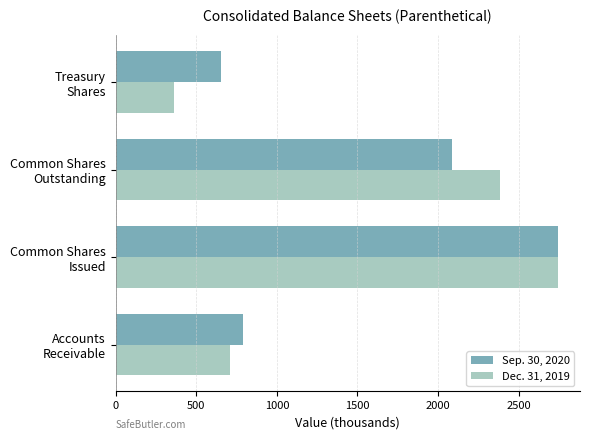

What is the difference between the second highest and second lowest values in the Sep. 30, 2020 series?

1302.0